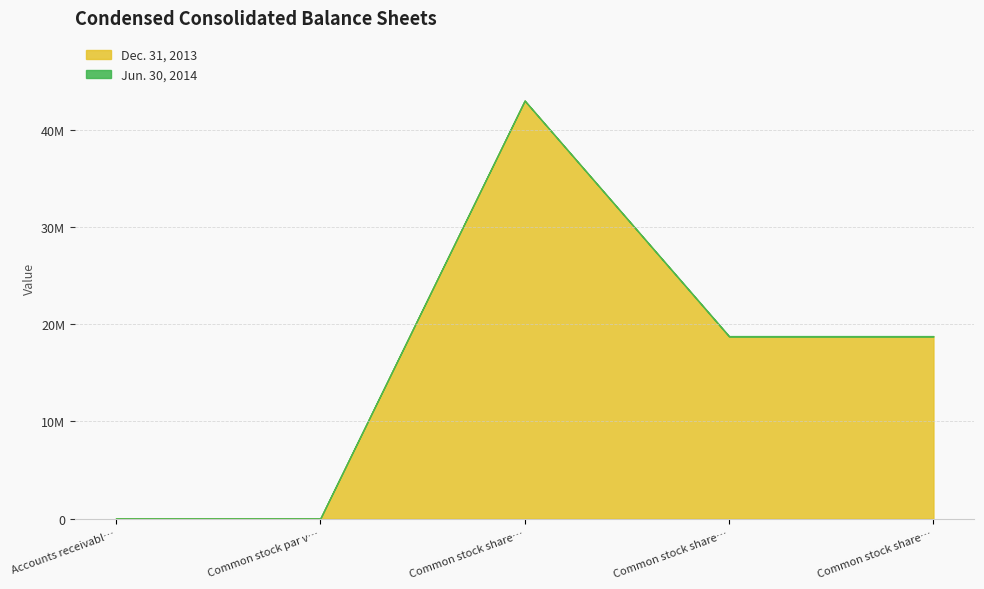

Is the value of Dec. 31, 2013 at Common stock shares outstanding greater than the value of Jun. 30, 2014 at Common stock par value?

Yes